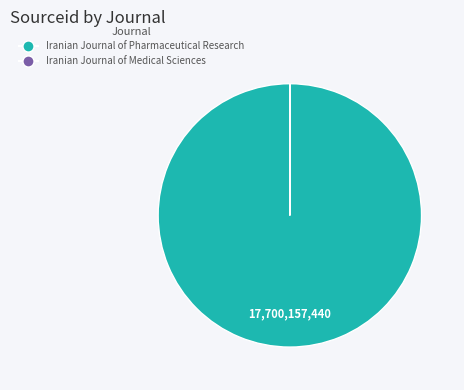

What is the largest slice in the pie chart?

Iranian Journal of Pharmaceutical Research